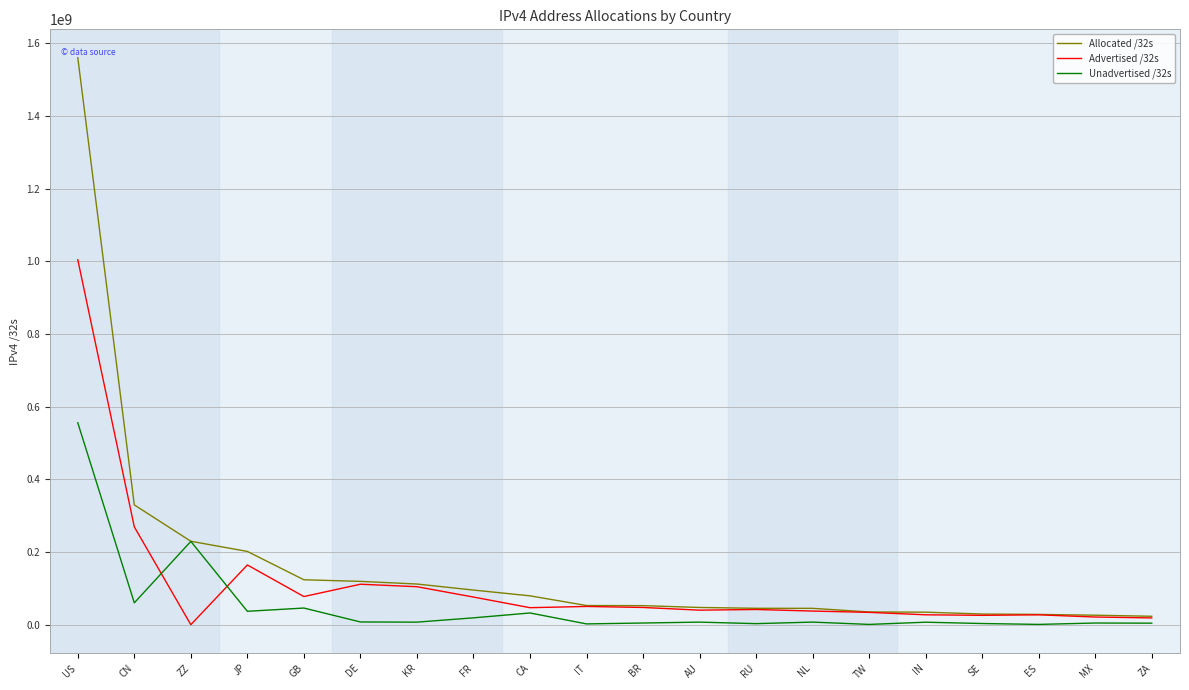

Which series has the largest total across all categories?

Allocated /32s